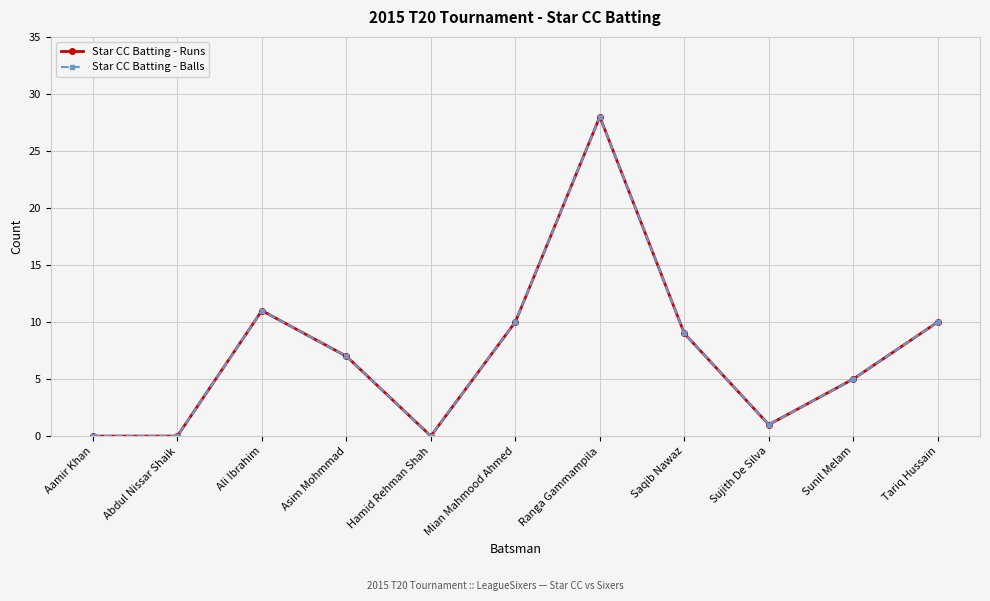

At which label is Star CC Batting - Balls closest to 14?

Ali Ibrahim